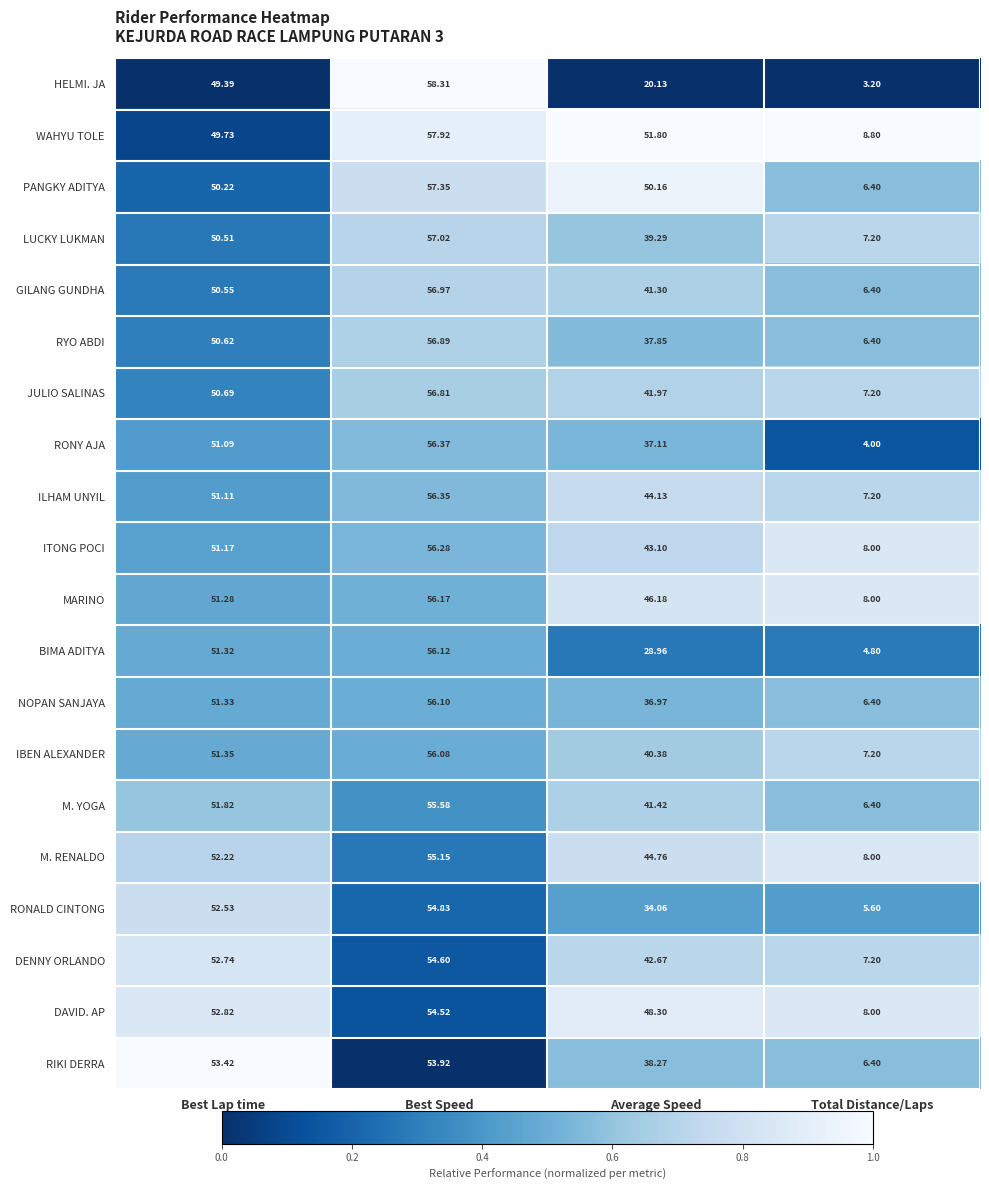

Where does the JULIO SALINAS series first go above 50?

Best Lap time